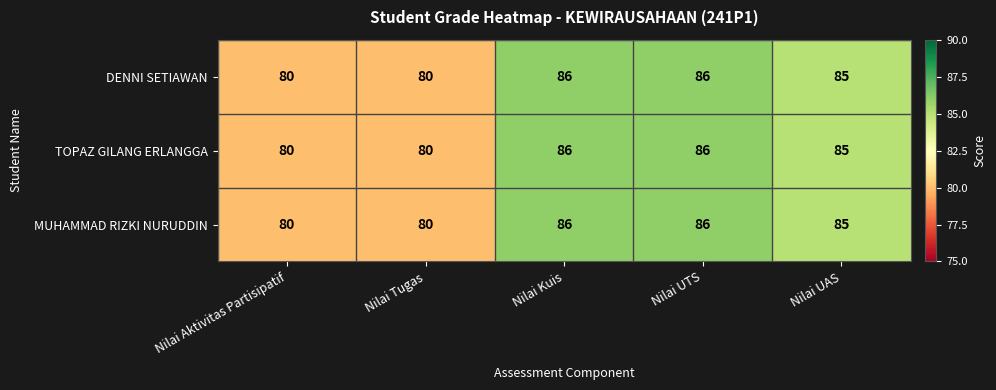

What is the maximum value shown in the chart?

86